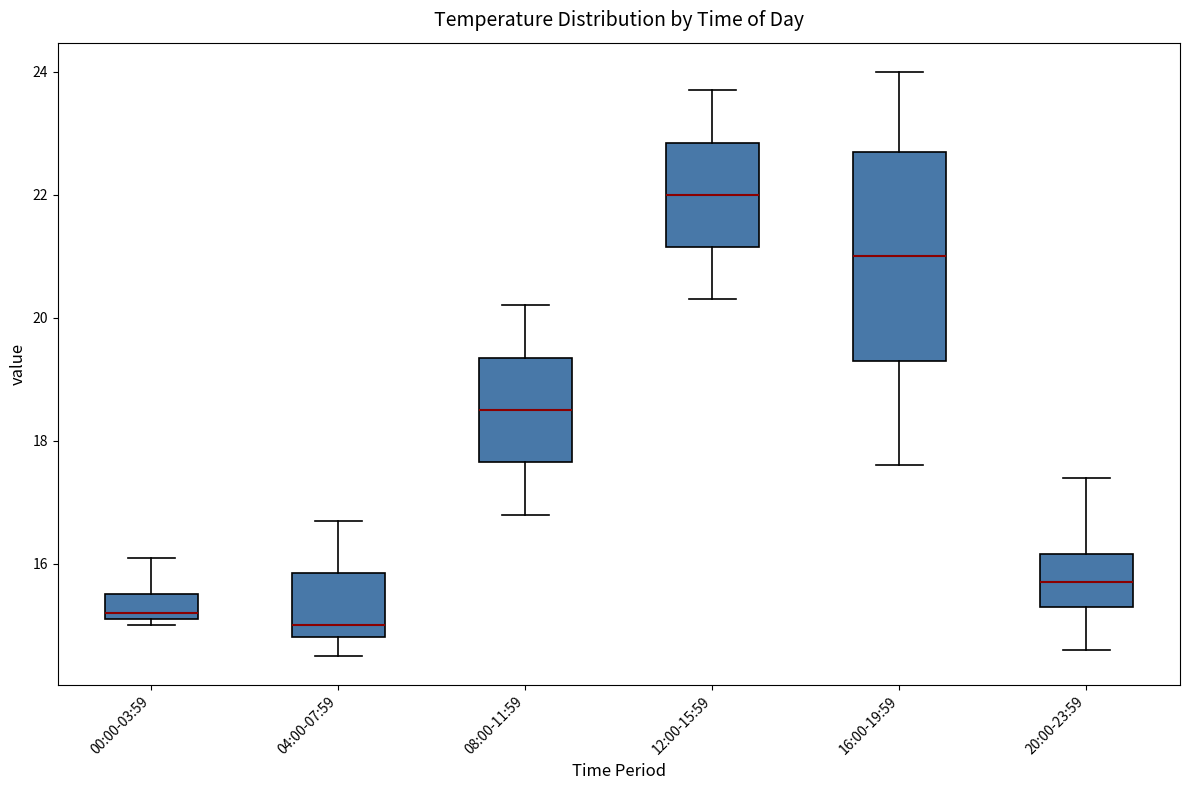

Which box has the highest median line?

12:00-15:59